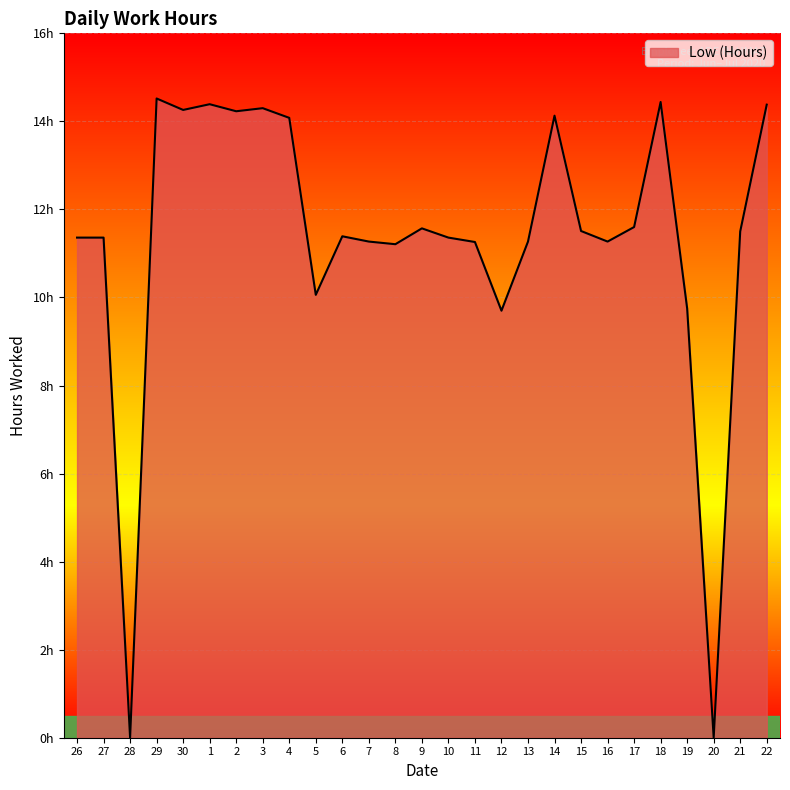

What is the difference between the second highest and second lowest values?

14.4